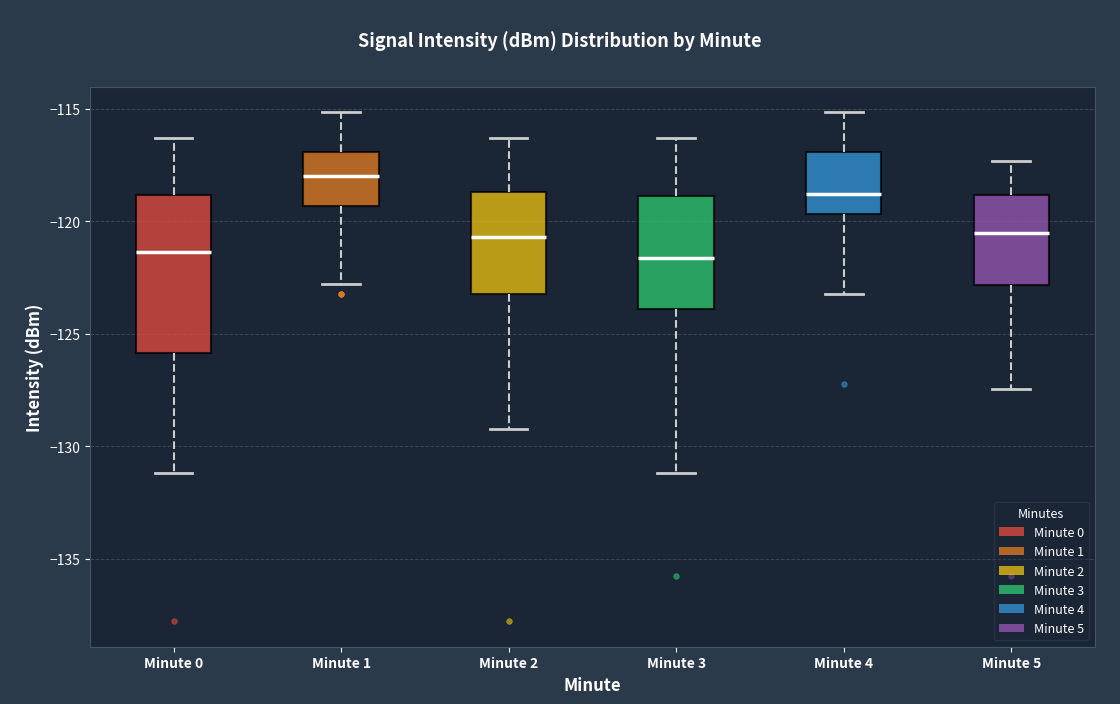

Where does the median line of the box for Minute 4 sit on the y-axis? The values are not printed on the chart, so give them approximately, as read against the axis.

-119.0